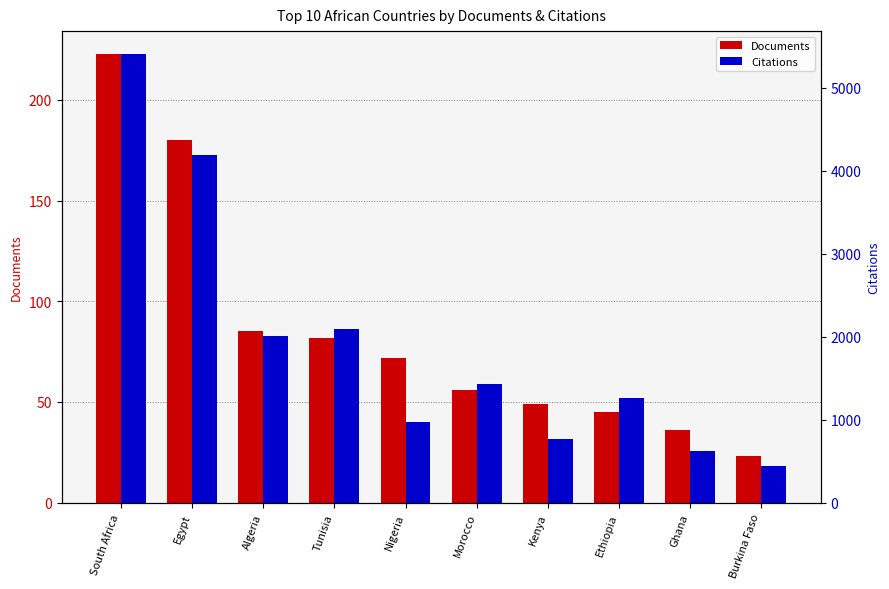

At which category does the chart reach its minimum across all series?

Burkina Faso